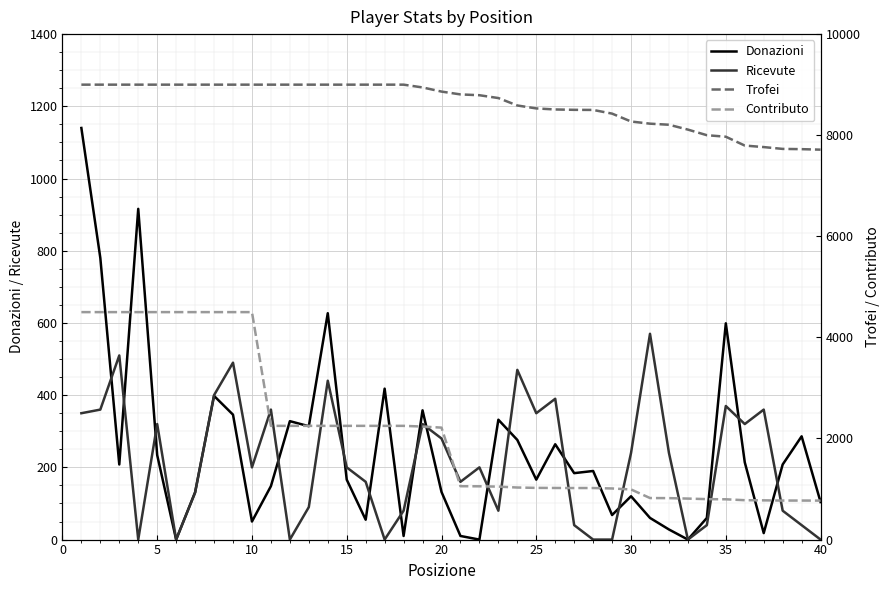

List the series in order of their peak value, lowest first.

Ricevute, Donazioni, Contributo, Trofei